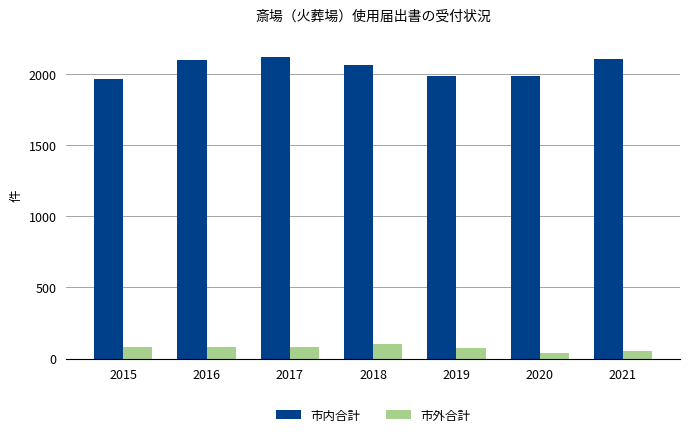

What are all the series names shown in the legend?

市内合計, 市外合計